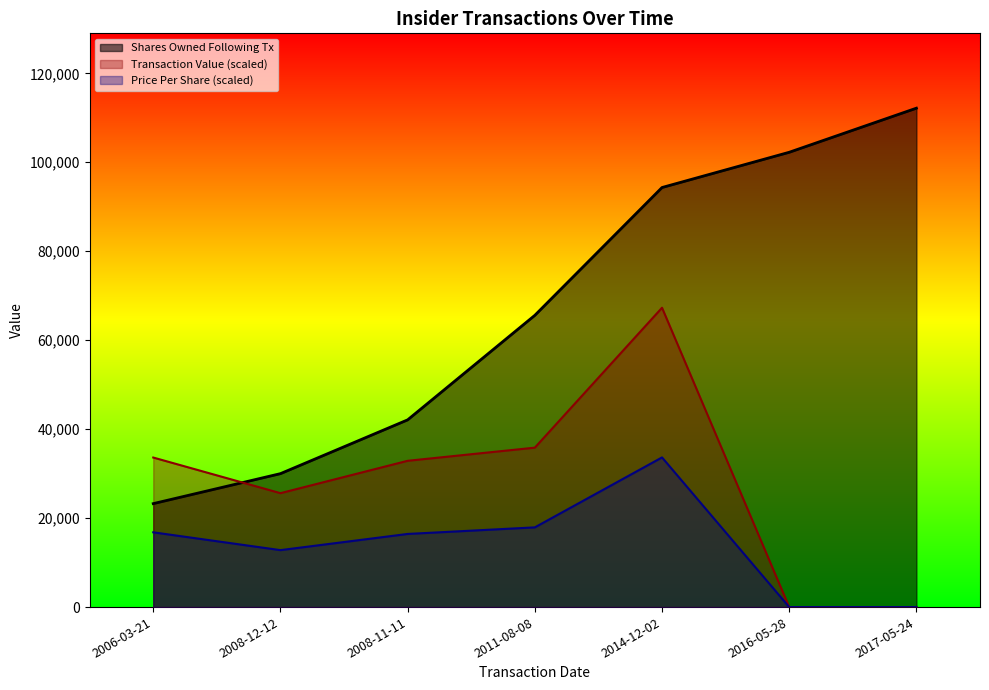

Is the value of transactionValue at 2014-12-02 greater than the value of sharesOwnedFollowingTransaction at 2016-05-28?

No